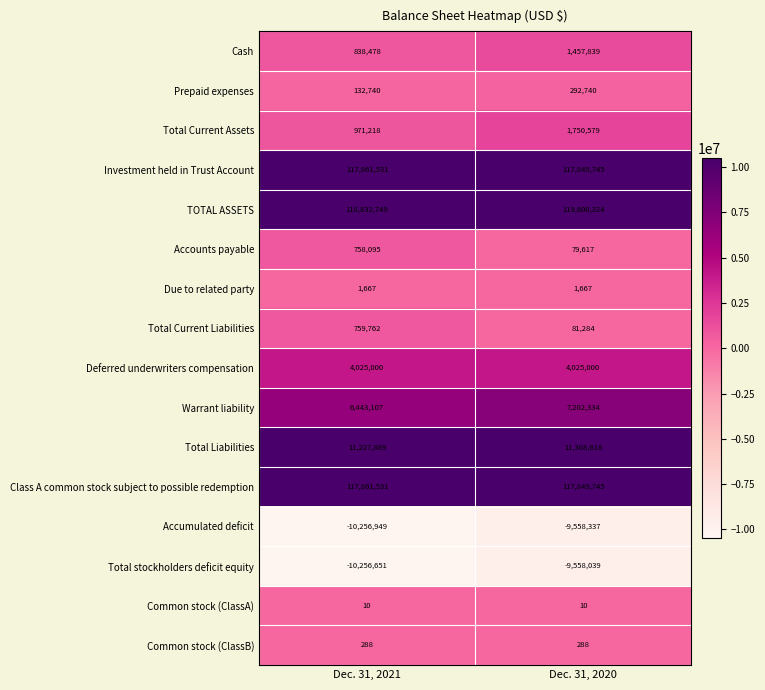

What is the sum of all Class A common stock subject to possible redemption values?

235711276